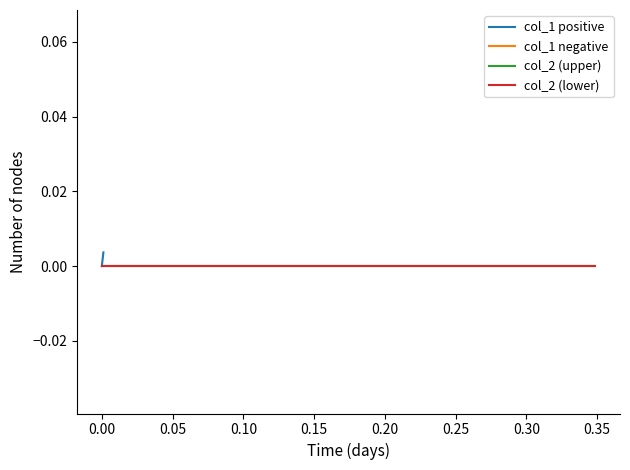

True or false: col_1 positive and col_2 (upper) cross at least once.

False